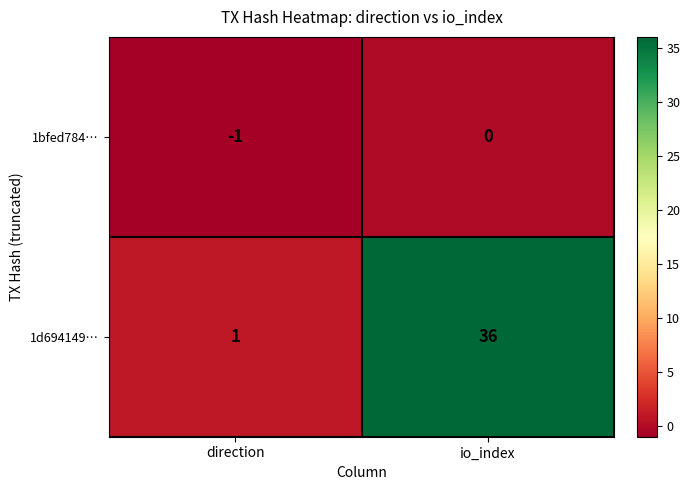

What is the total value across all series at io_index?

36